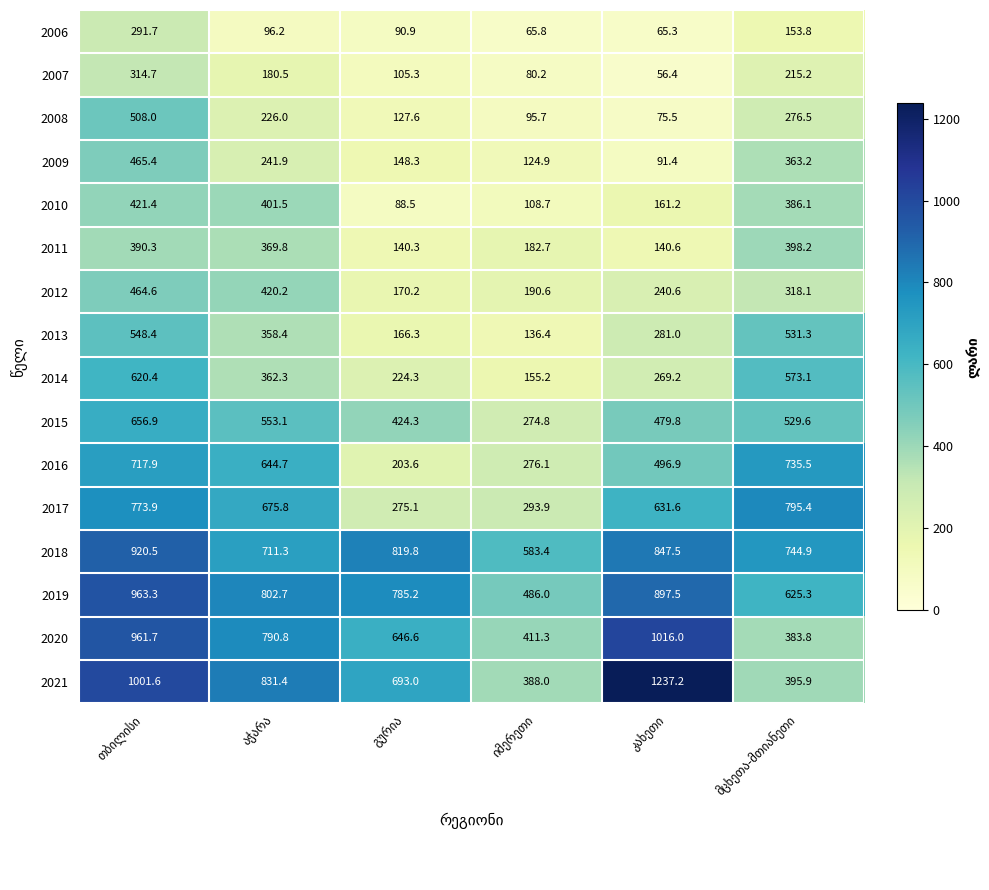

Which series has the largest total across all categories?

2018